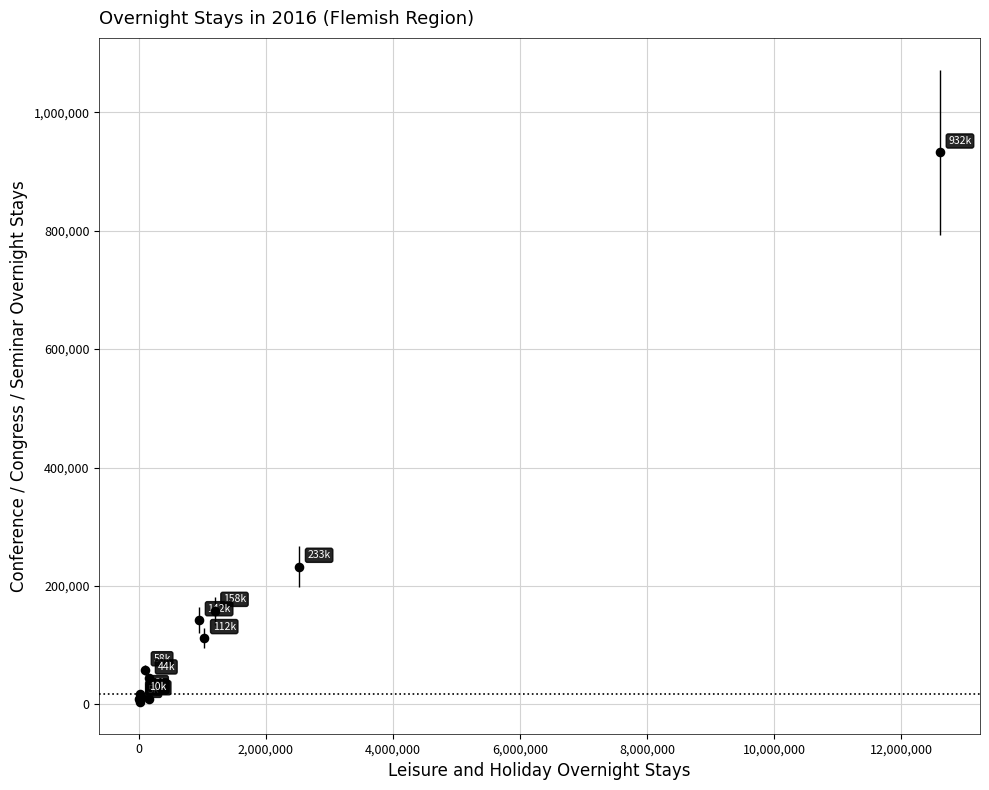

What Y value in the scatter plot is closest to 468428?

232676